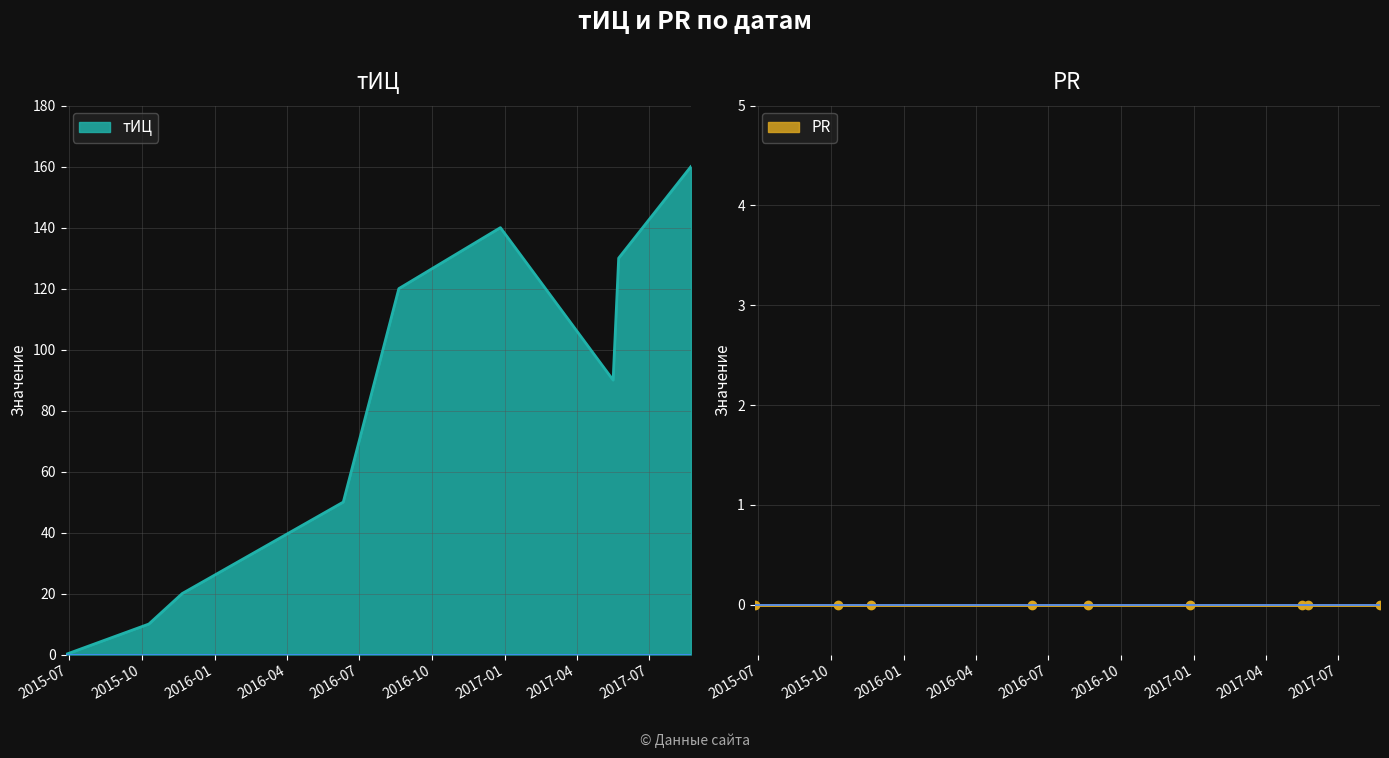

Which label corresponds to the smallest value in the chart?

2015-06-27